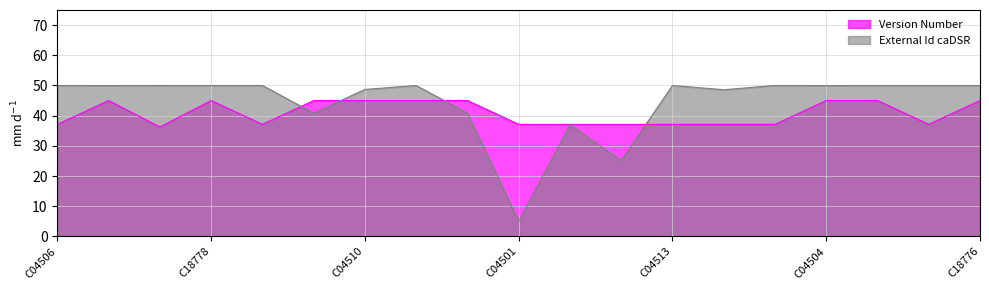

List the labels in order of External Id caDSR value, largest first.

C04507, C04508, C04505, C04506, C04514, C04513, C18778, C04515, C04500, C18776, C18777, C04504, C04510, C04503, C04509, C04511, C04512, C04502, C04501